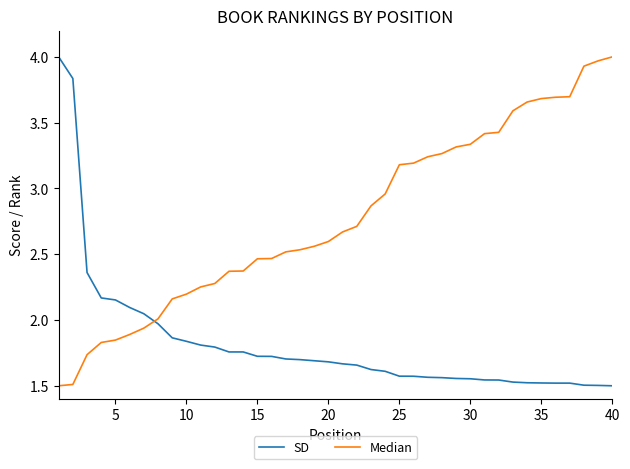

Which series has the largest total across all categories?

Median